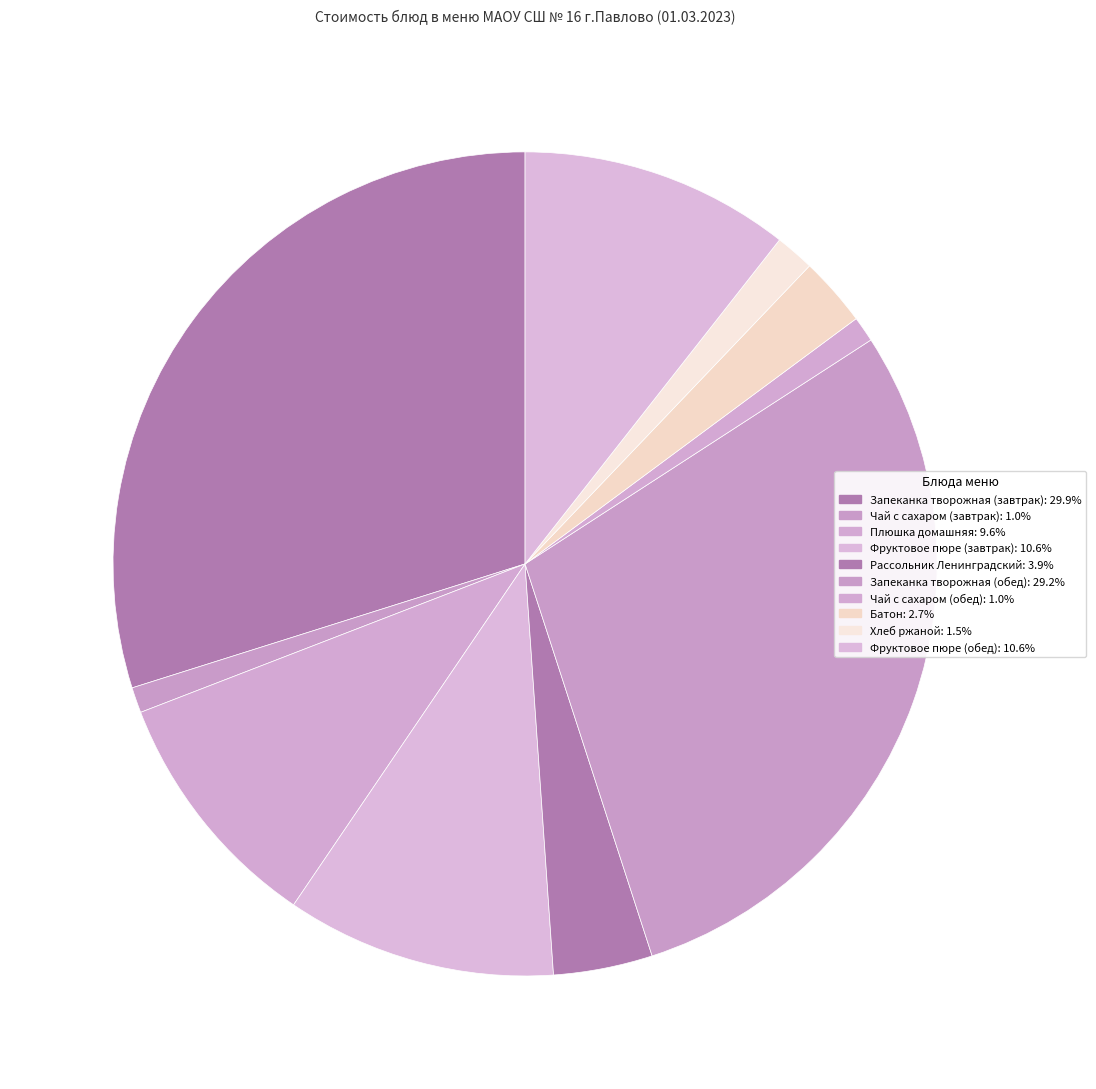

Is there any slice that represents more than half of the pie?

No